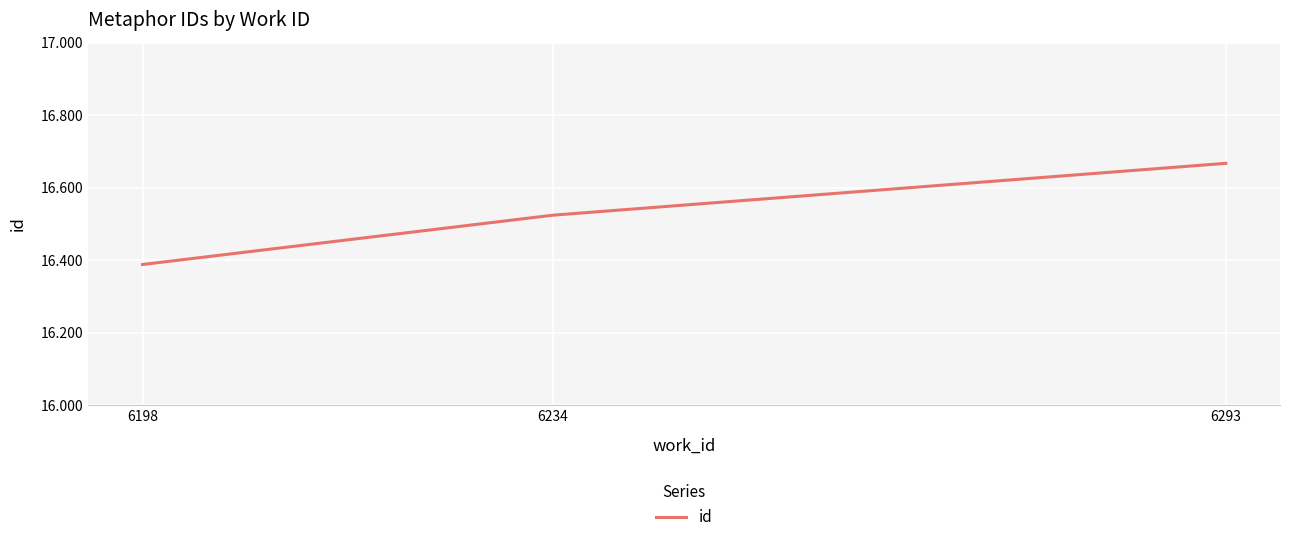

List the labels in order of value, smallest first.

6198, 6234, 6293